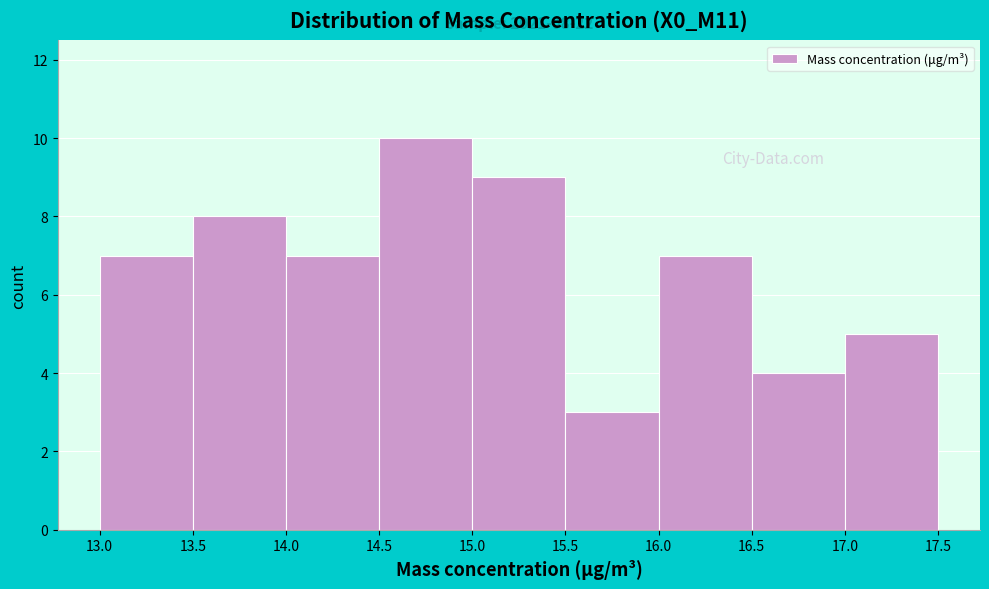

Which range on the x-axis has the tallest bar?

14.5 to 15.0